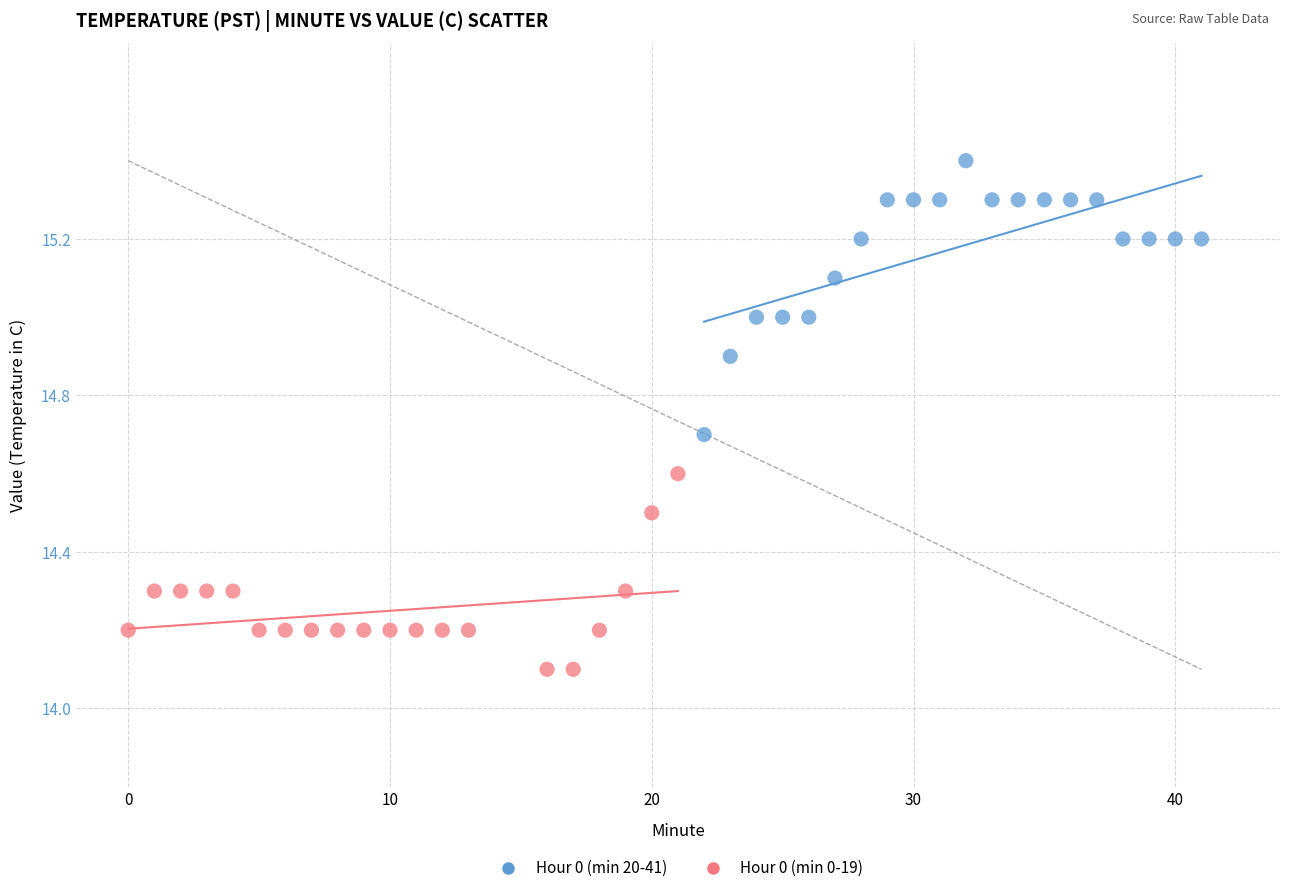

Which series has the widest spread of Y values?

Hour 0 (min 20-41)